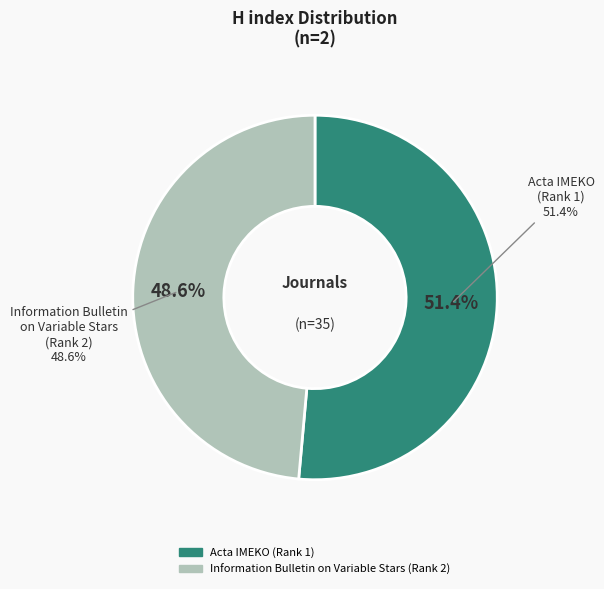

To the nearest percent, what is the difference between the largest and smallest slice percentages?

3%